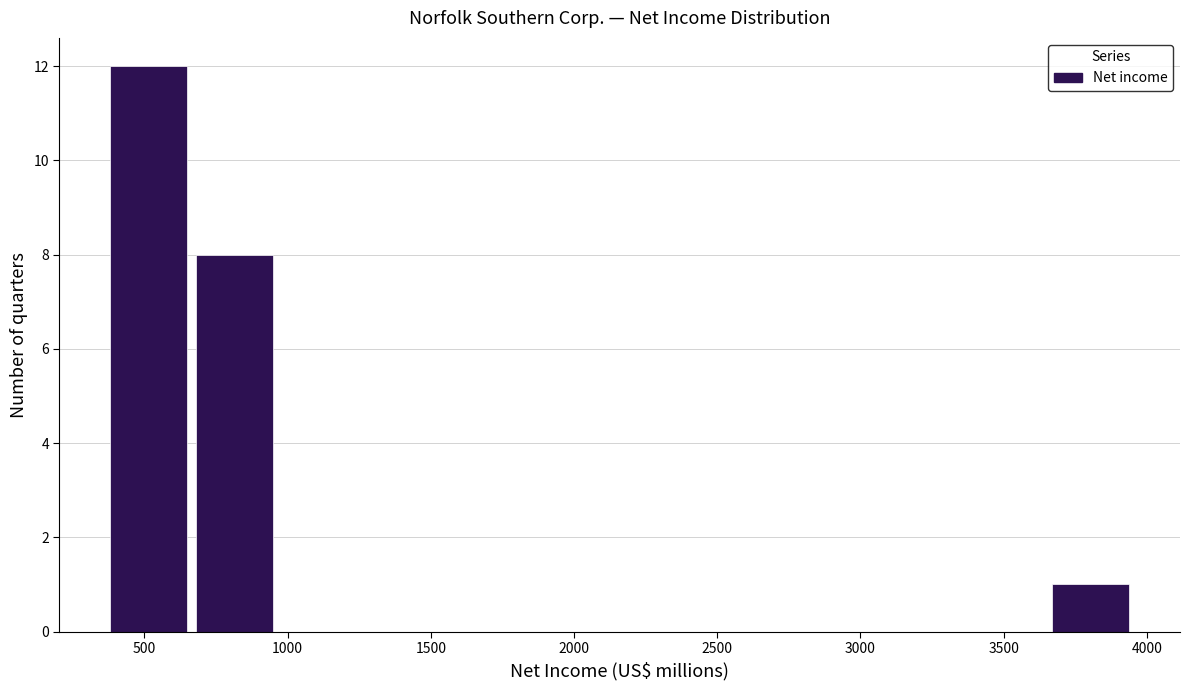

Reading left to right, transcribe this chart: for each bar, give the range it covers on the x-axis and its height. Neither the bar edges nor the heights are printed on the chart, so give them approximately, as read against the axes.

400 to 700: 12
700 to 1000: 8
1000 to 1300: 0
1300 to 1600: 0
1600 to 1900: 0
1900 to 2150: 0
2150 to 2450: 0
2450 to 2750: 0
2750 to 3050: 0
3050 to 3350: 0
3350 to 3650: 0
3650 to 3950: 1